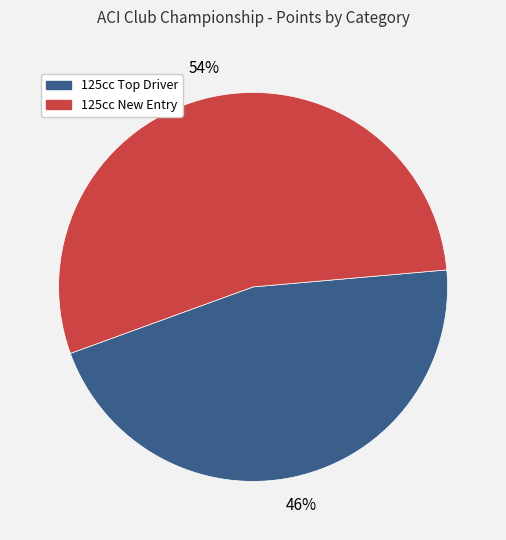

True or false: 125cc New Entry accounts for 54% of the total.

True